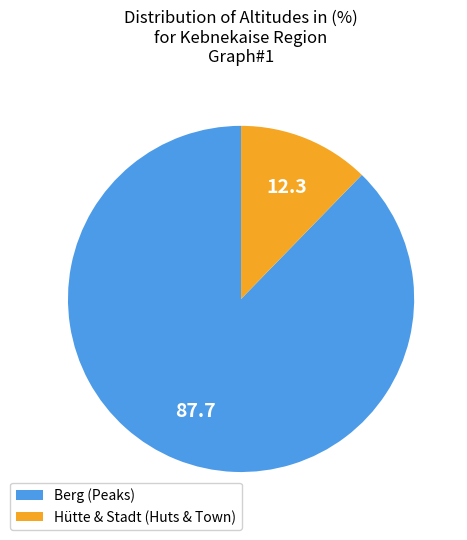

Which has a higher value, Hütte & Stadt (Huts & Town) or Berg (Peaks)?

Berg (Peaks)